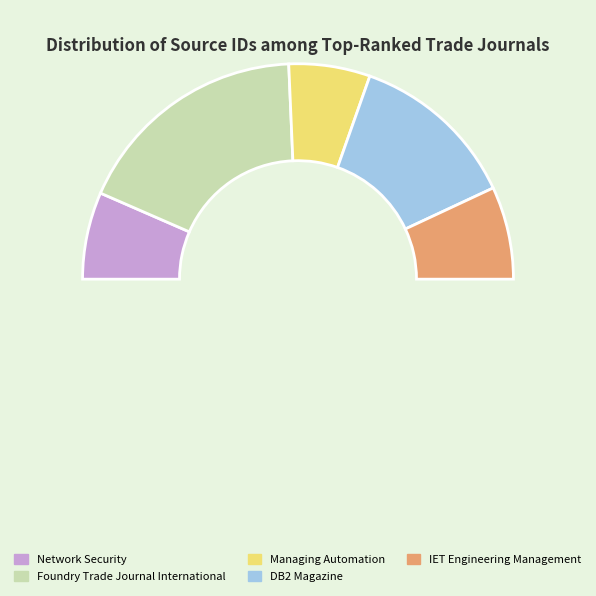

What is the change in value from Managing Automation to IET Engineering Management?

+3584